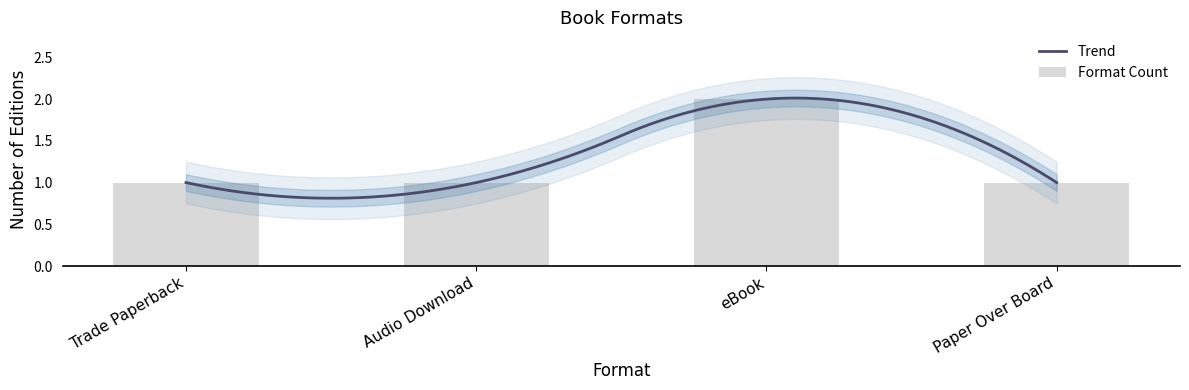

What is the difference between the values at eBook and Paper Over Board?

1